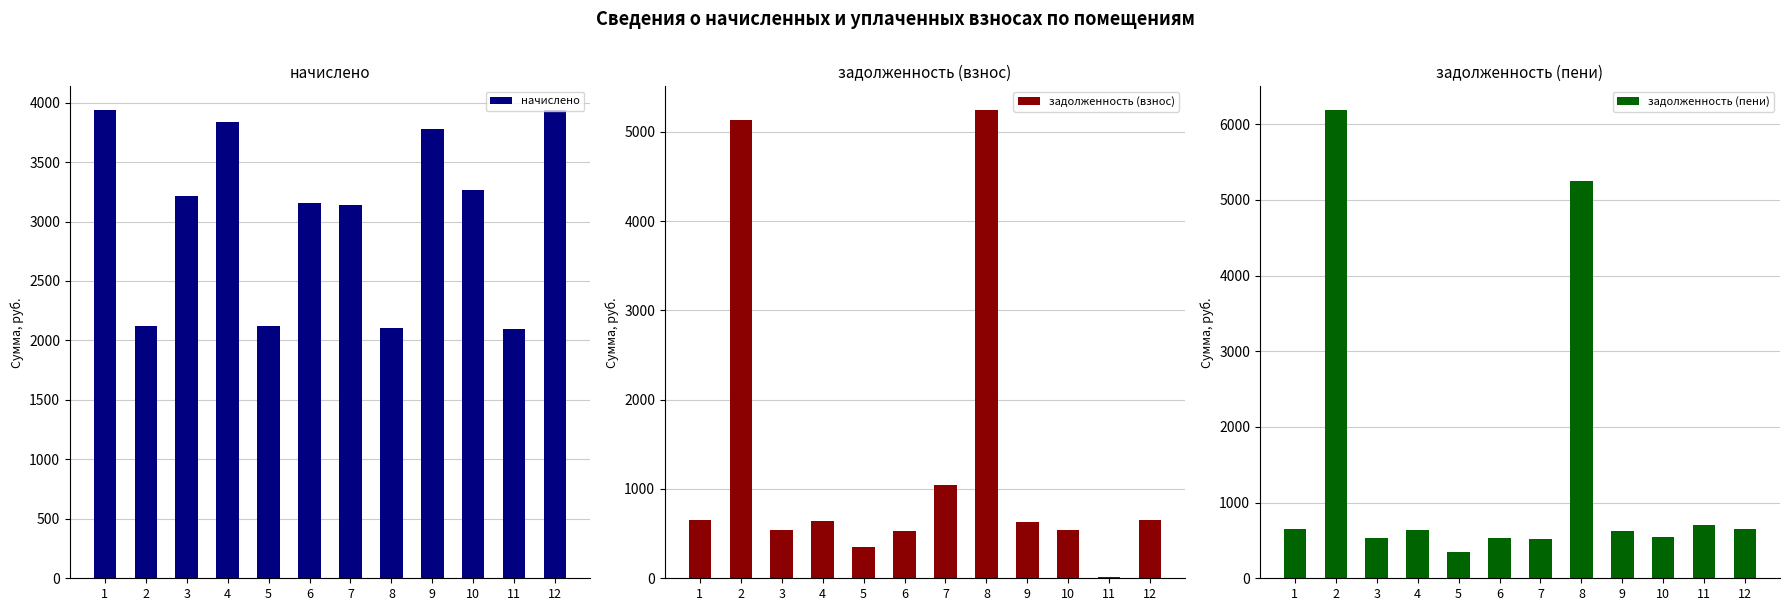

What is the sum of all задолженность (взнос) values?

15979.1